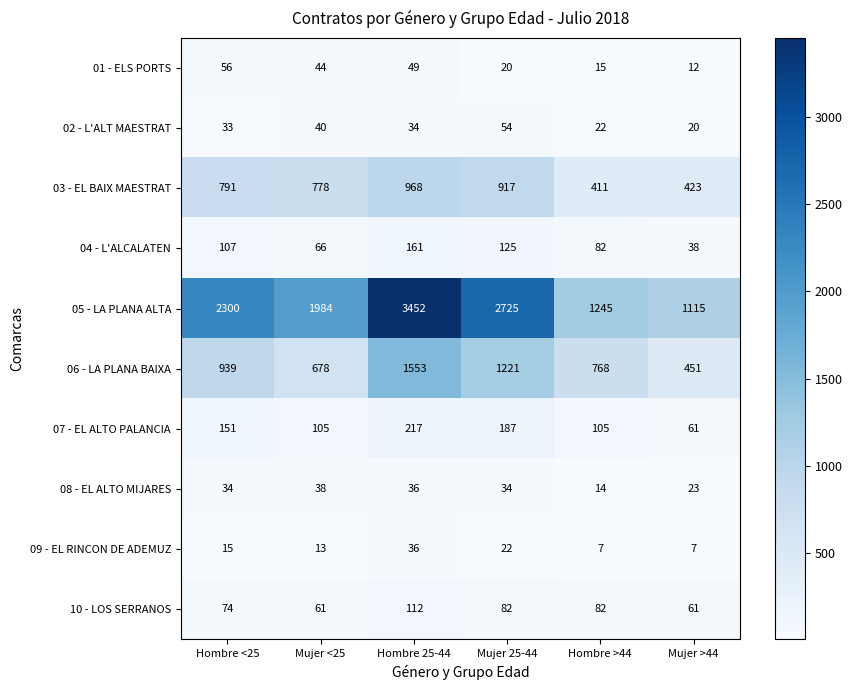

How many data points in 03 - EL BAIX MAESTRAT are less than 791?

3